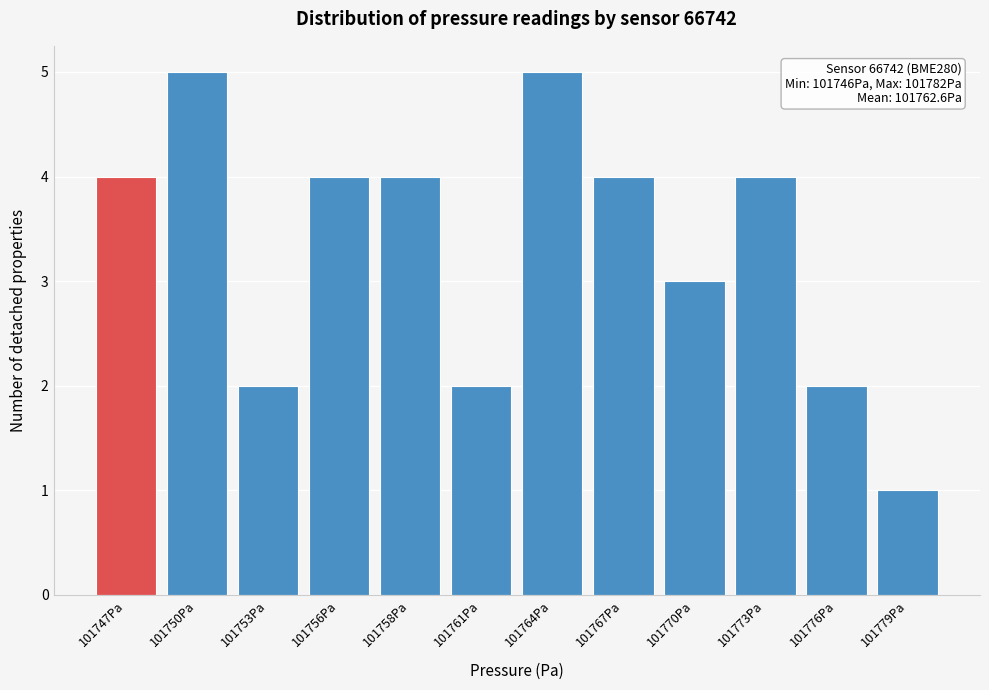

Reading left to right, transcribe all the data shown in this chart.

4	5	2	4	4	2	5	4	3	4	2	1